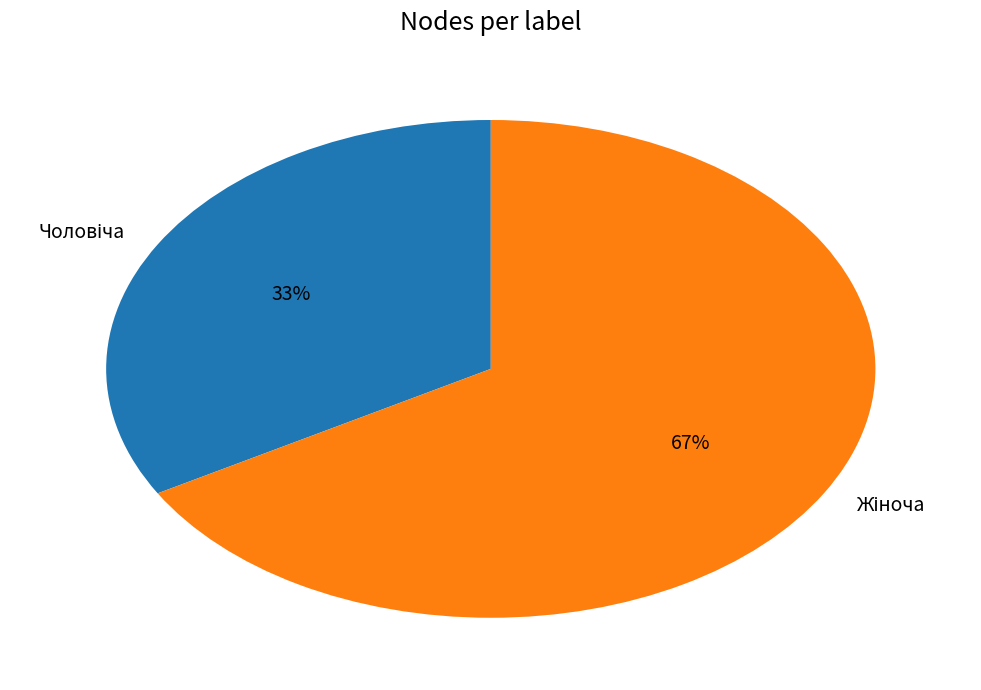

Does any single category account for the majority?

Yes